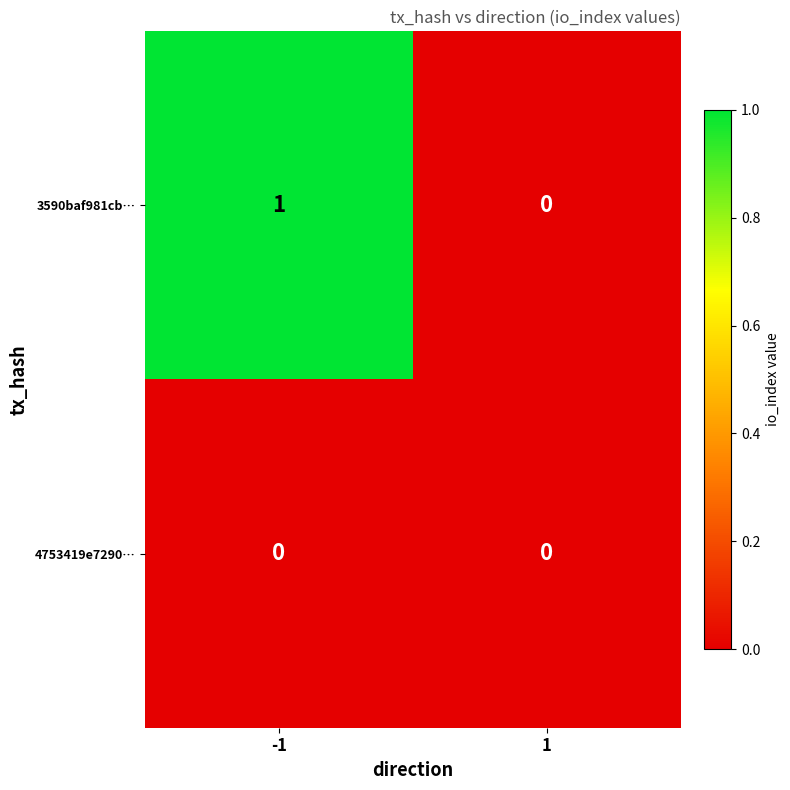

Reading left to right, list all the values displayed in this chart.

3590baf981cb…: -1=1	1=0
4753419e7290…: -1=0	1=0